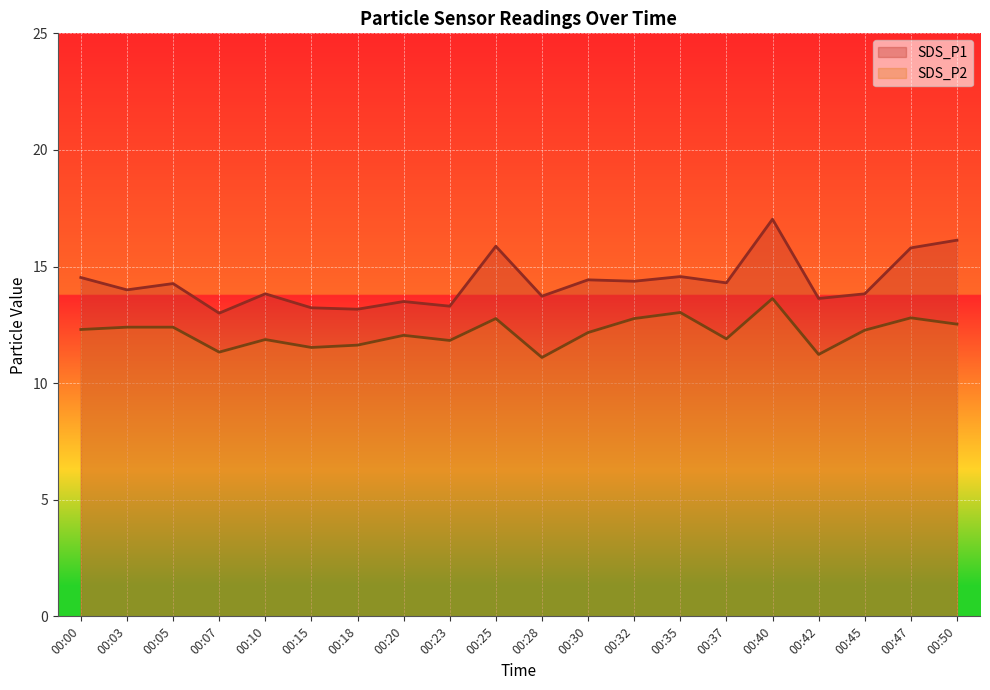

What is the minimum value for SDS_P2?

11.1